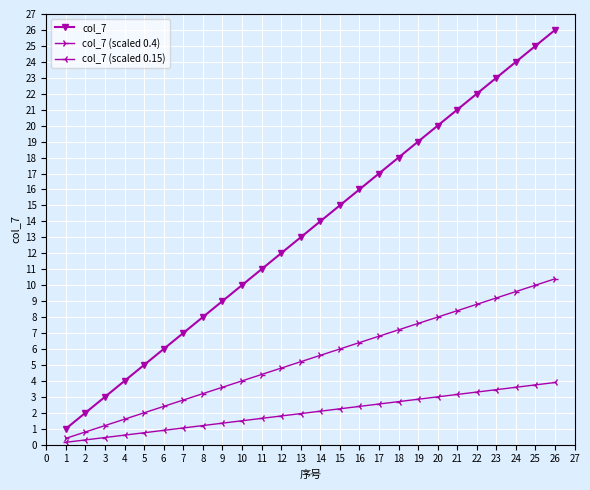

What is the minimum value for col_7?

1.0